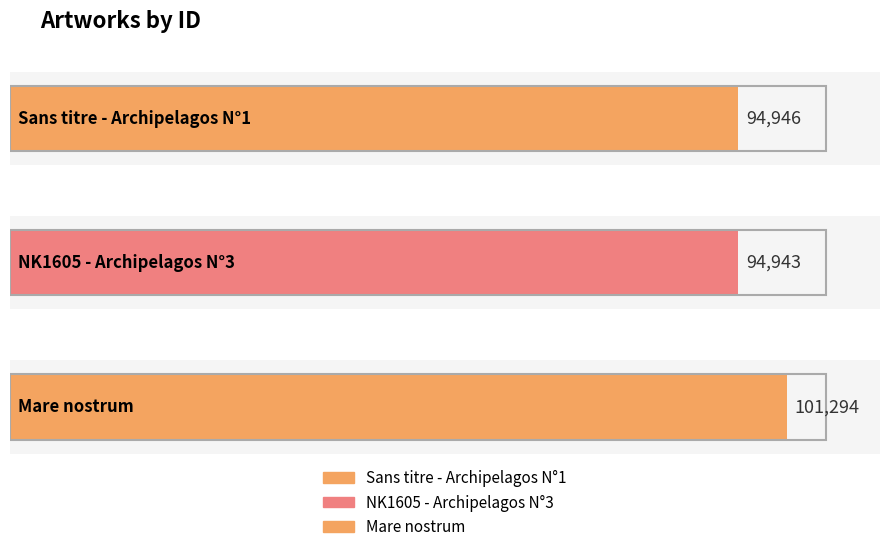

List the labels in order of value, largest first.

Mare nostrum, Sans titre - Archipelagos N°1, NK1605 - Archipelagos N°3